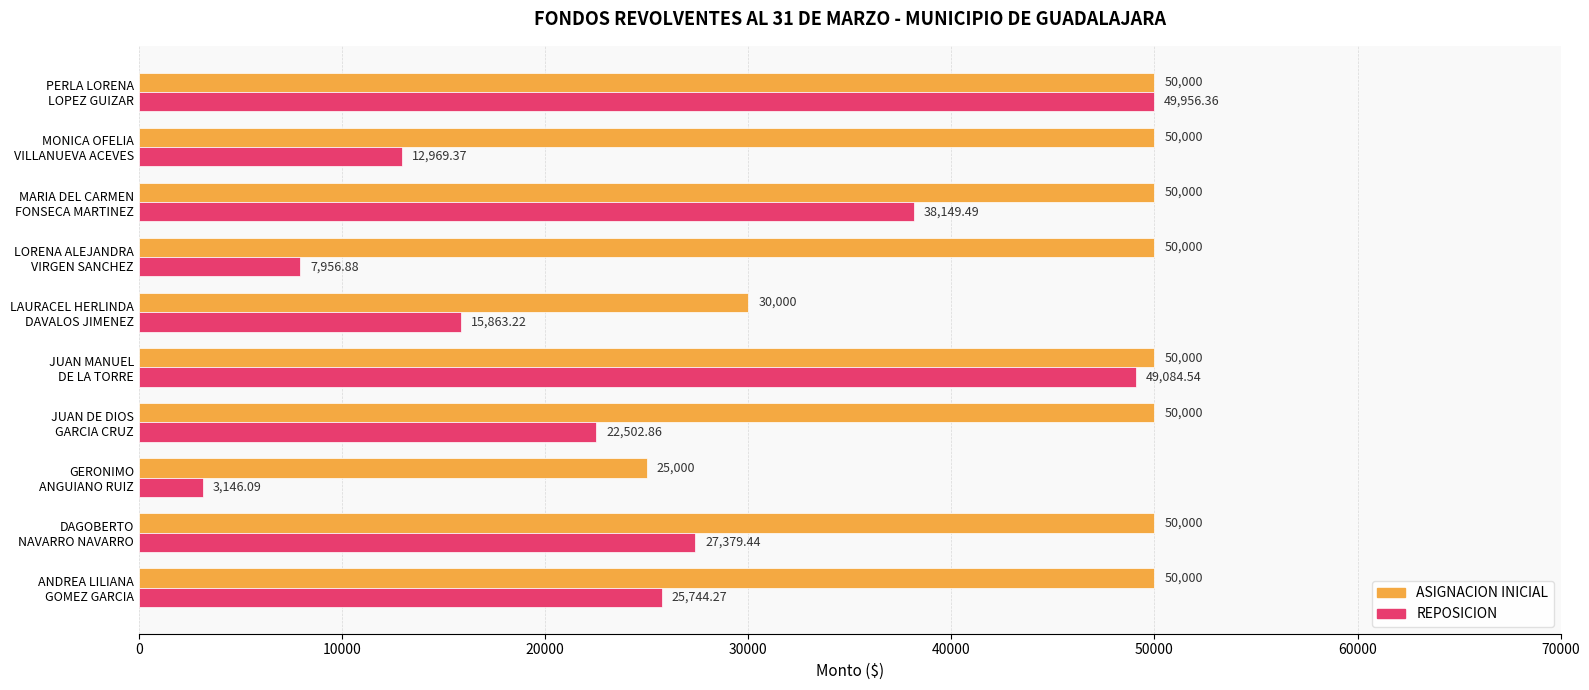

Which series has the largest total across all categories?

ASIGNACION INICIAL